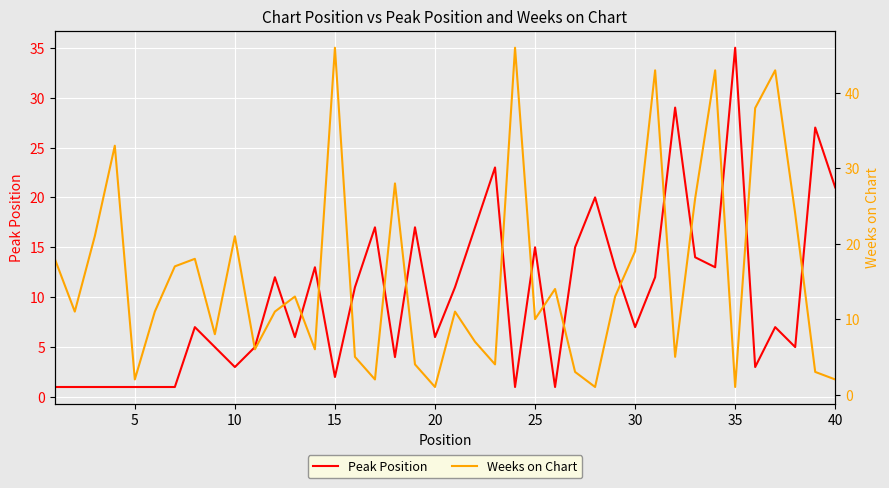

What is the highest value of the Peak Position series?

35